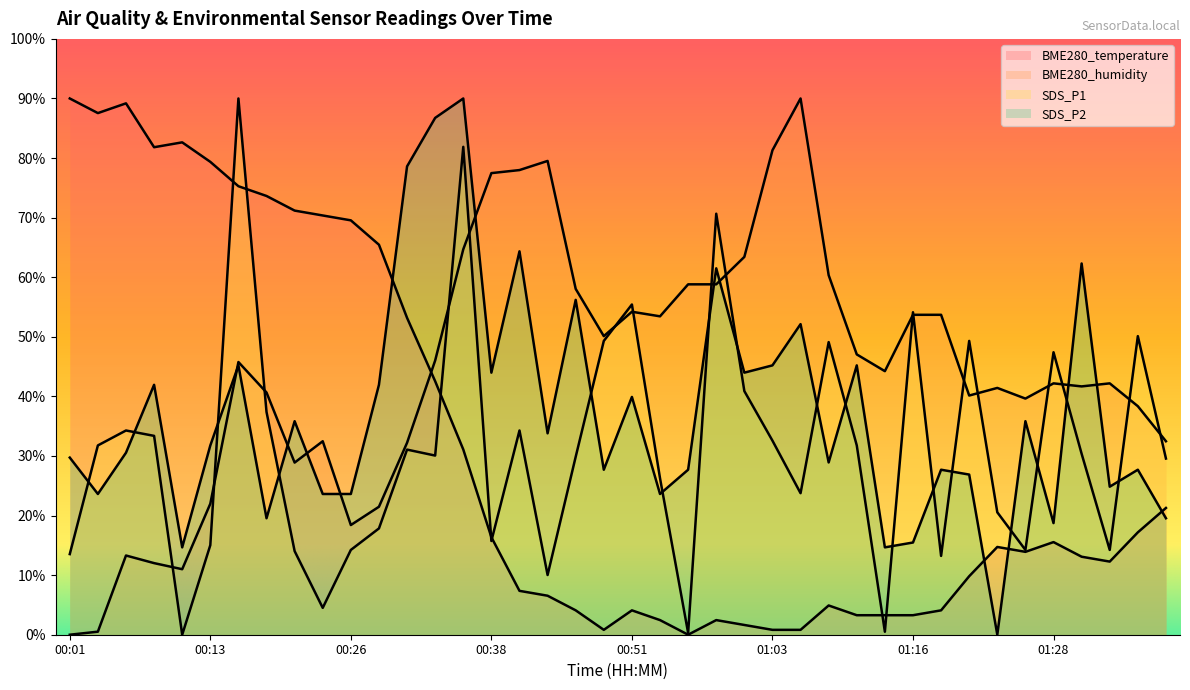

What value does the SDS_P1 series have at 01:18?

2.6